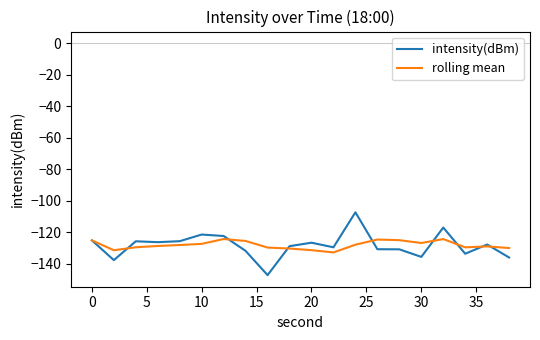

How many lines are shown in the chart?

2